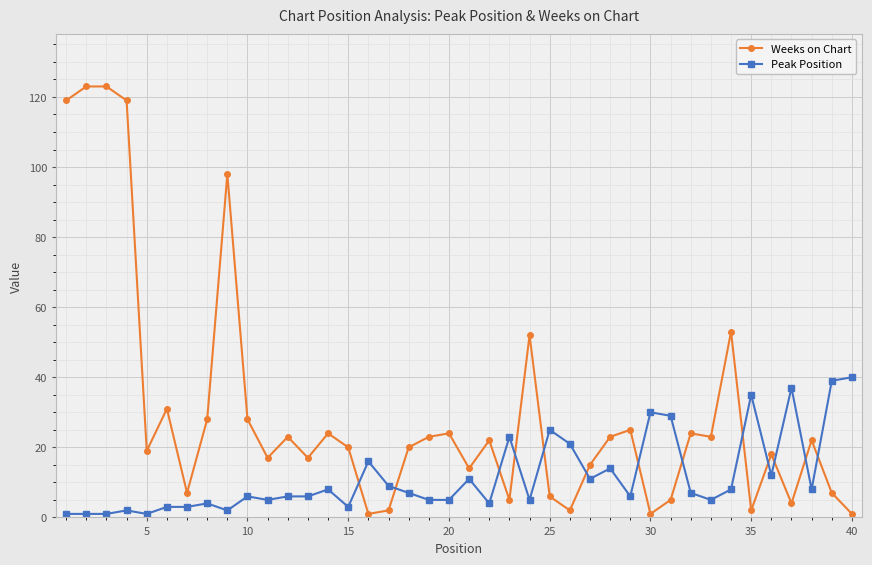

Which series has the largest range (max minus min)?

Weeks on Chart